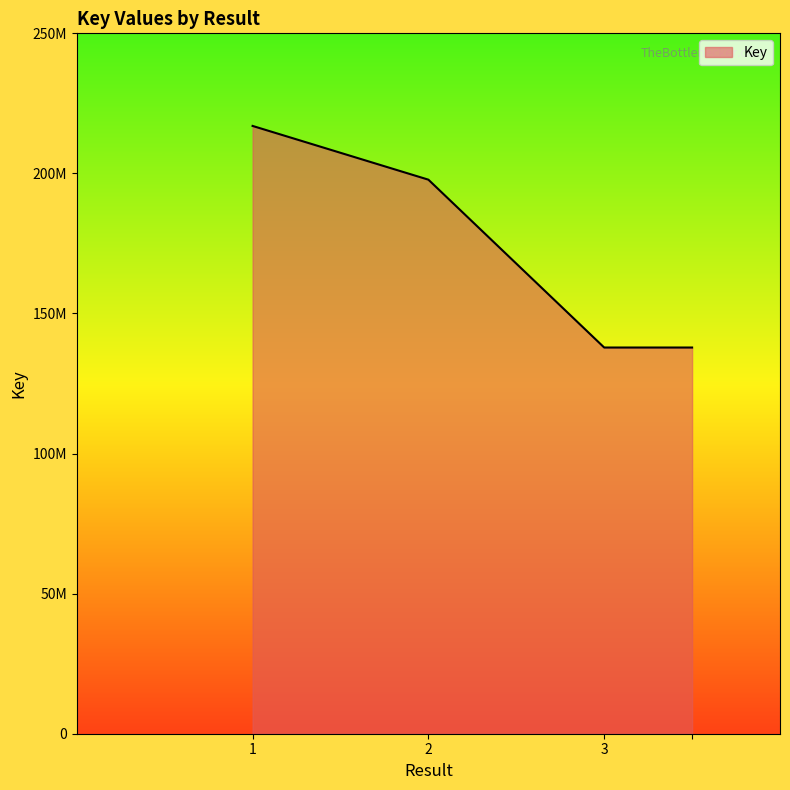

True or false: there are more than 1 points higher than both neighbors.

False